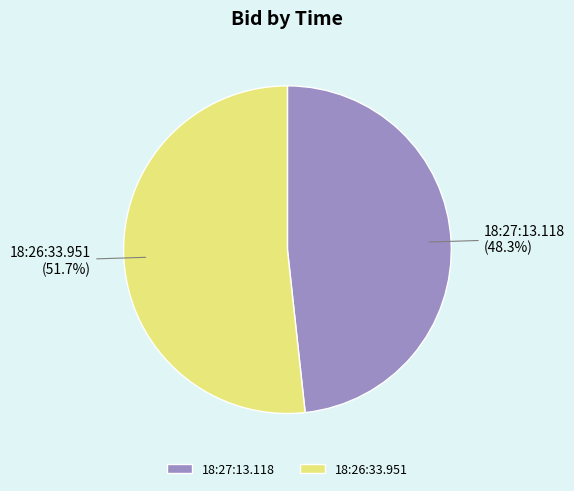

Is it true that 18:26:33.951 is 41% of the pie?

False